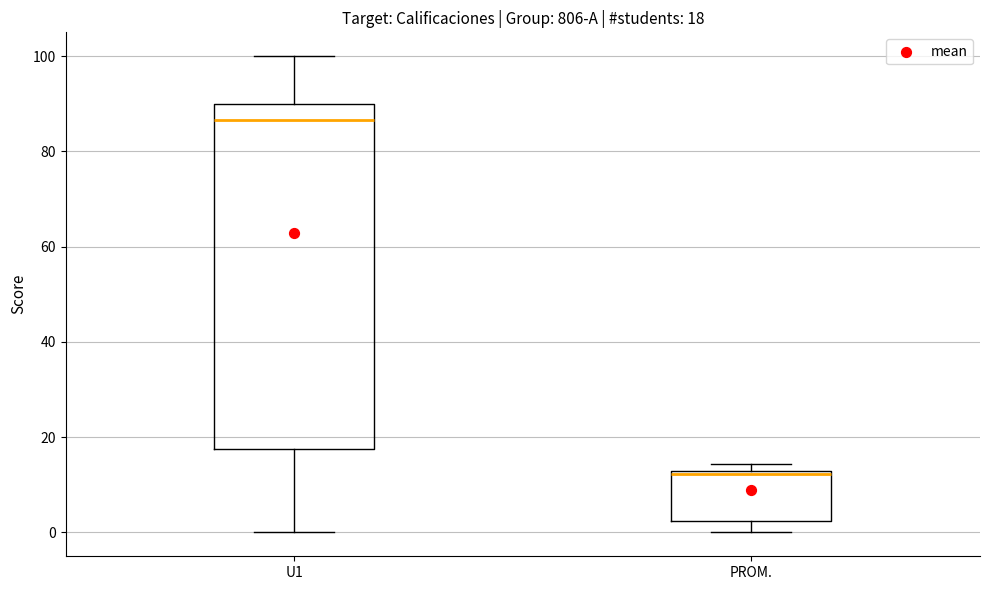

Which box is the tallest, from its lower edge to its upper edge?

U1